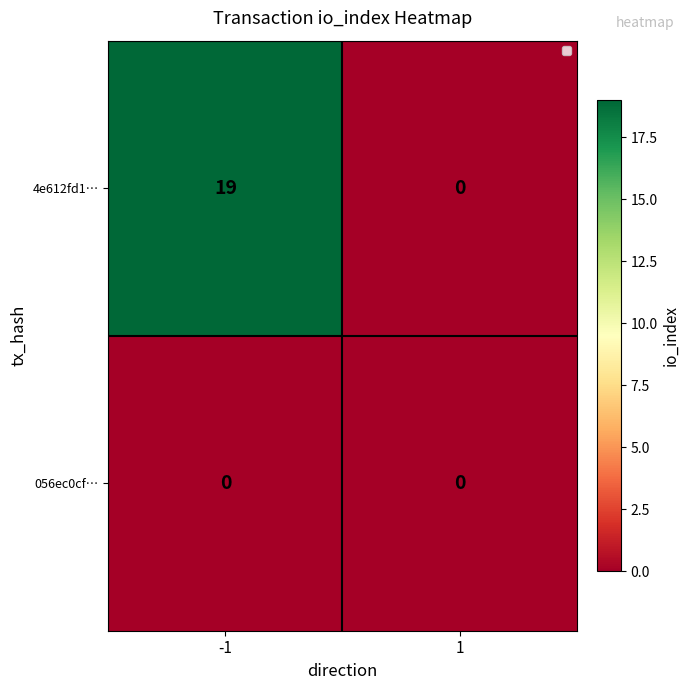

The value of 4e612fd1… at -1 is 19. True or false?

True